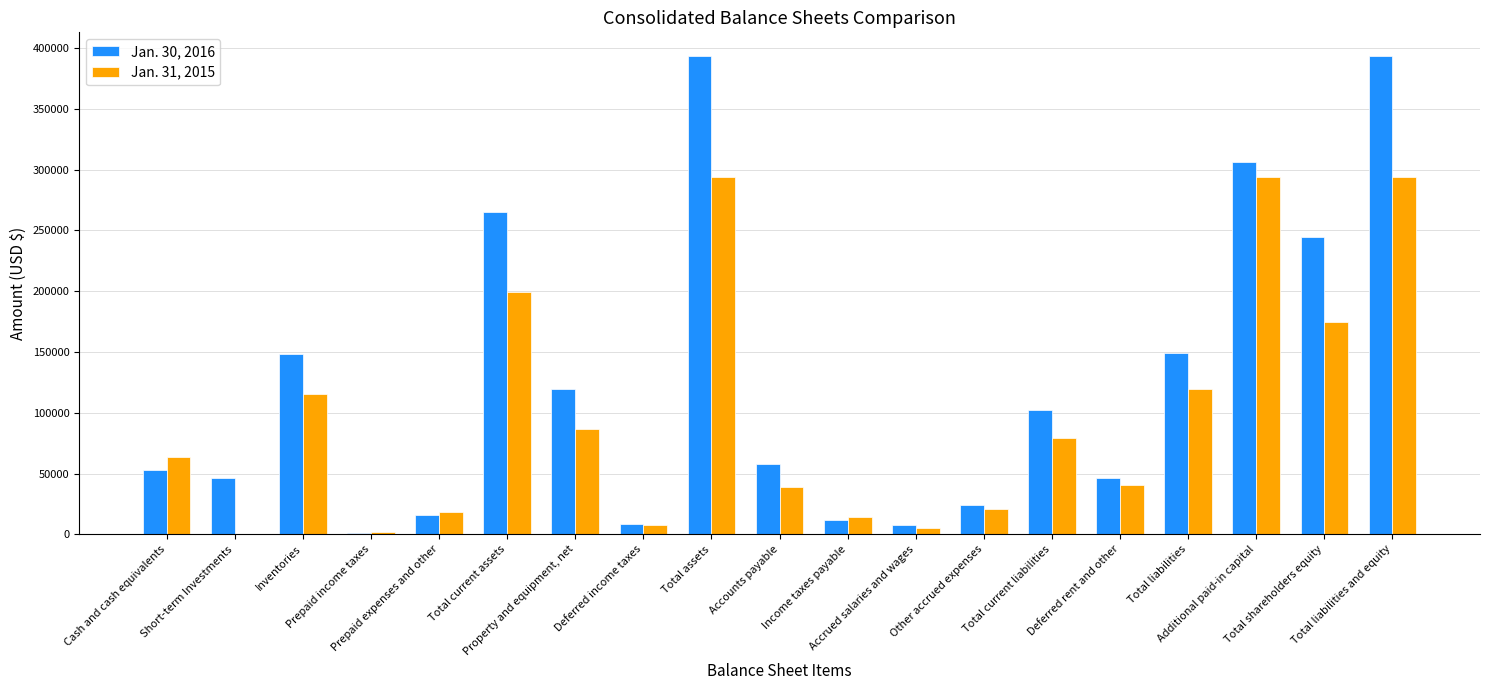

How many groups of bars are there?

19